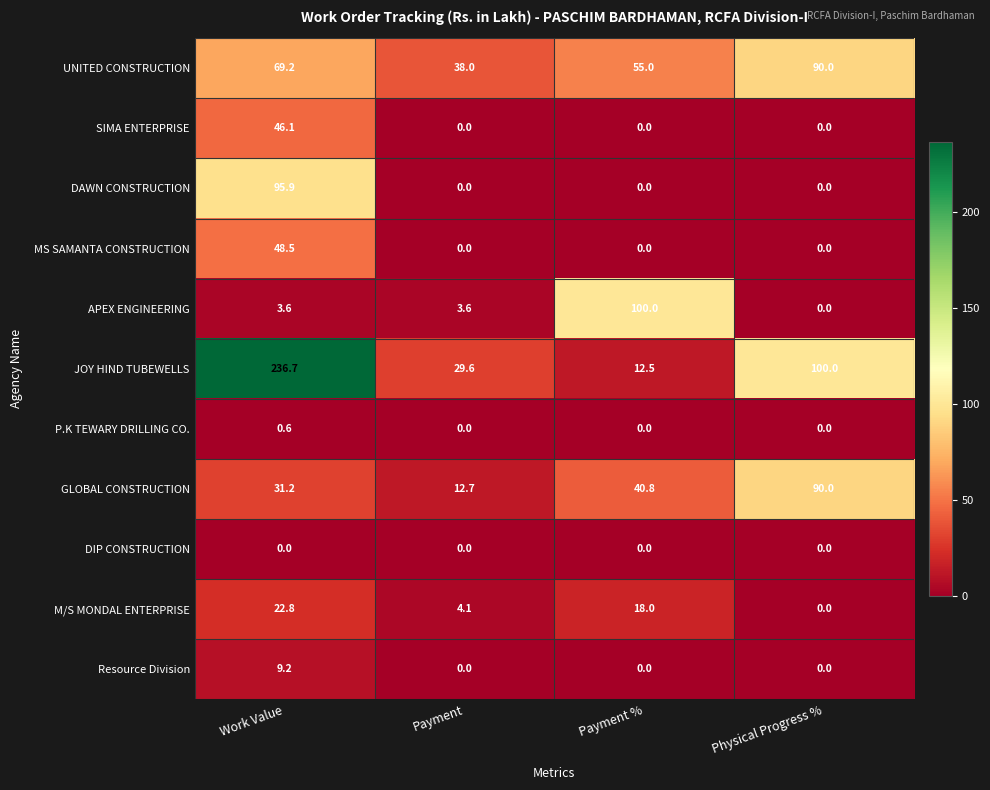

What is the difference between the maximum and minimum values in the UNITED CONSTRUCTION series?

52.0